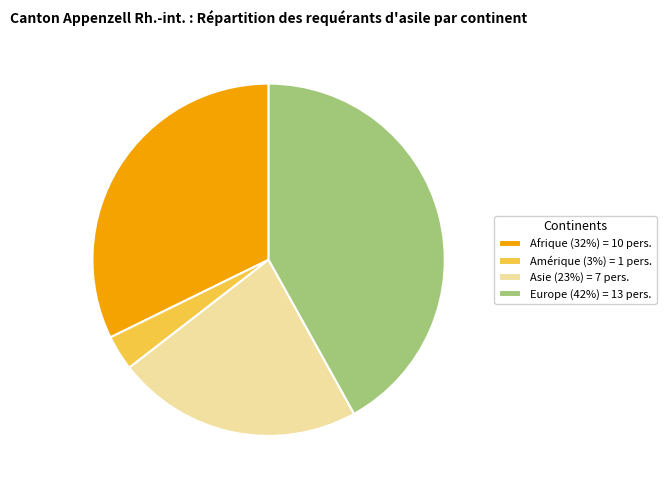

Between Afrique (32%) = 10 pers. and Asie (23%) = 7 pers., which is larger?

Afrique (32%) = 10 pers.